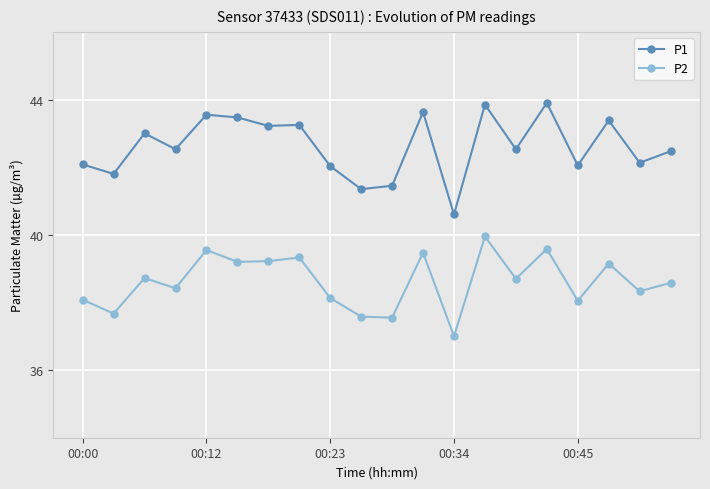

Does the chart display data point markers on the line(s)?

Yes